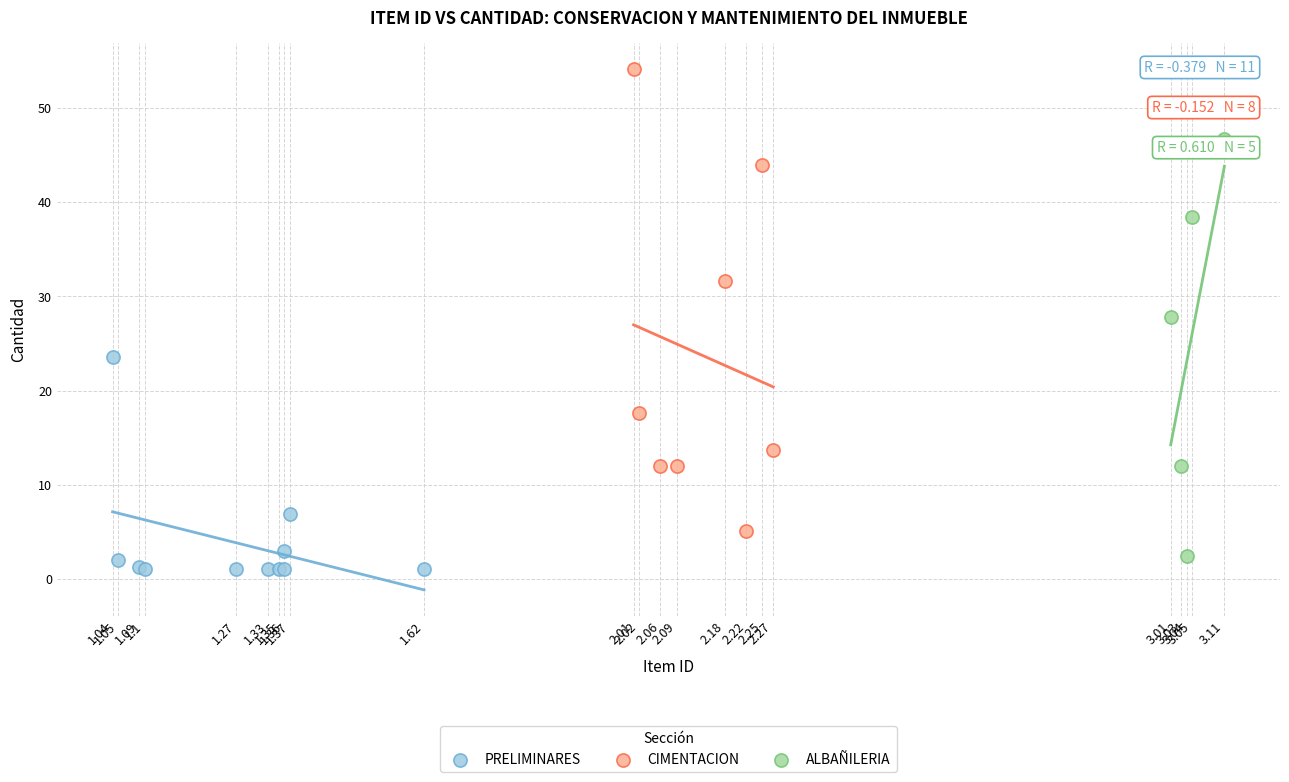

Which series reaches the maximum Y coordinate?

CIMENTACION